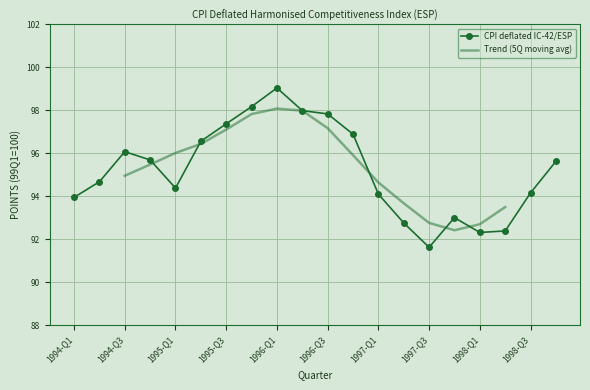

Rank the categories by value from lowest to highest.

1997-Q3, 1998-Q1, 1998-Q2, 1997-Q2, 1997-Q4, 1994-Q1, 1997-Q1, 1998-Q3, 1995-Q1, 1994-Q2, 1998-Q4, 1994-Q4, 1994-Q3, 1995-Q2, 1996-Q4, 1995-Q3, 1996-Q3, 1996-Q2, 1995-Q4, 1996-Q1